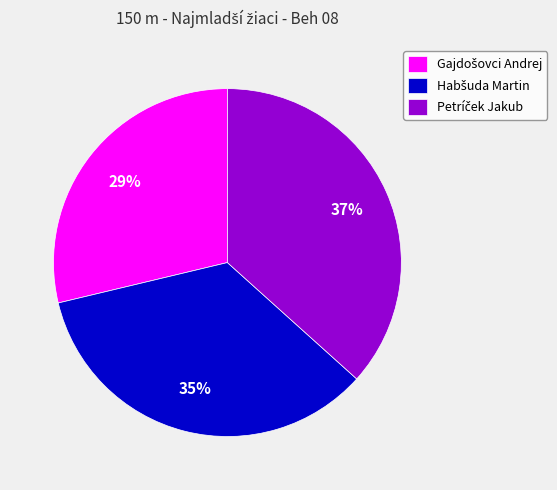

Is there any slice that represents more than half of the pie?

No